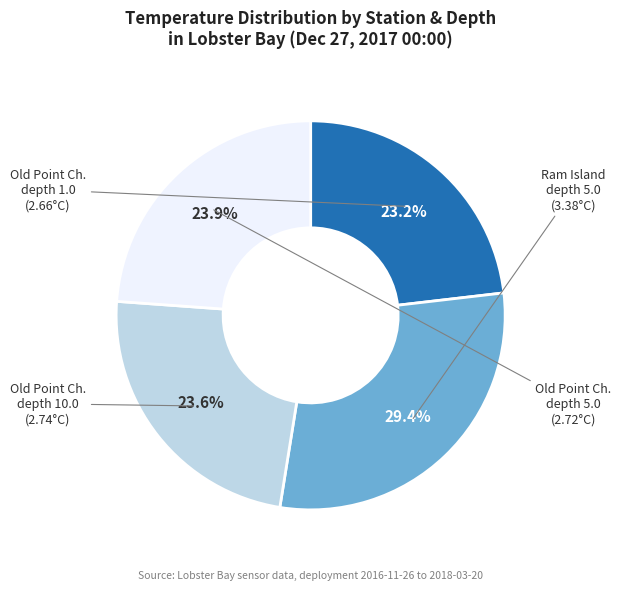

Does any single category account for the majority?

No